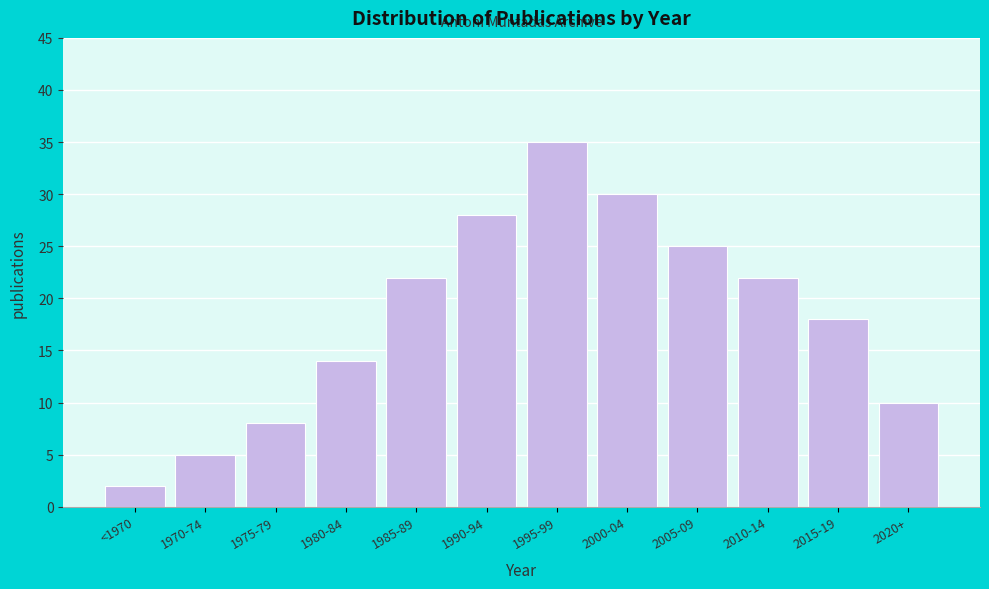

Reading right to left, transcribe all the data shown in this chart.

10	18	22	25	30	35	28	22	14	8	5	2